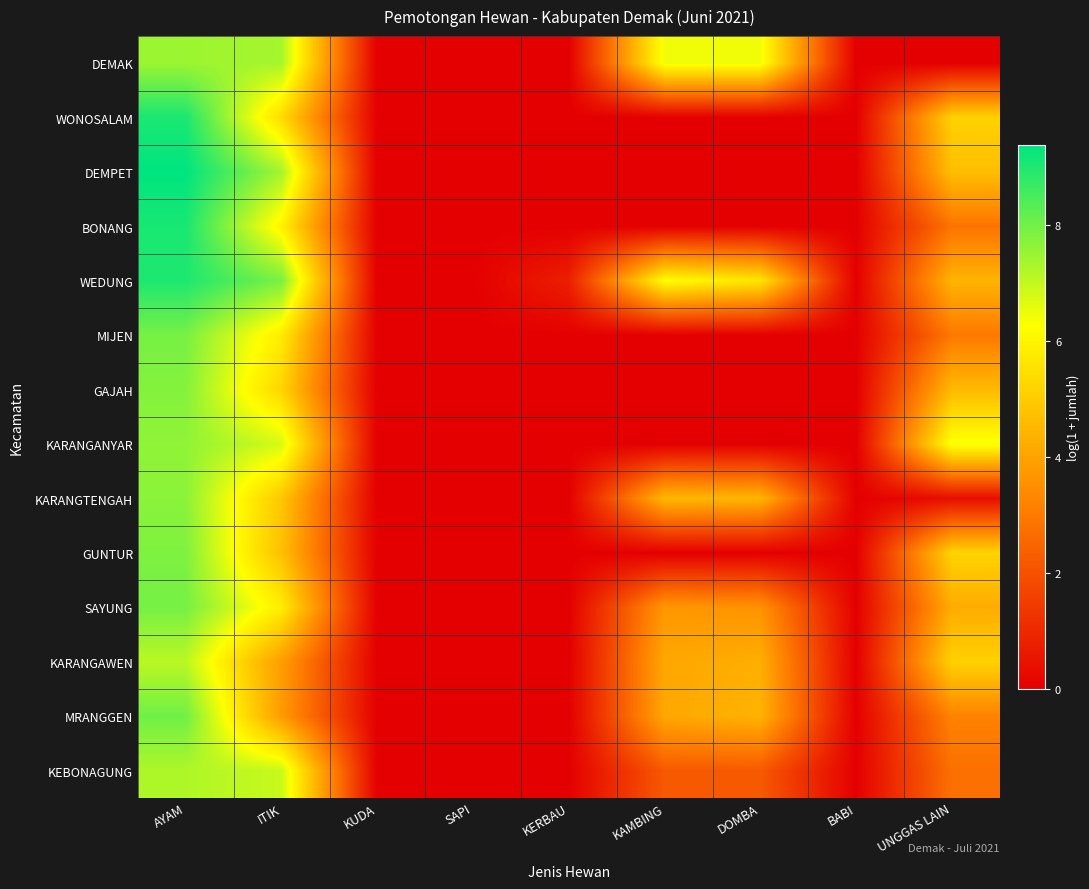

Which series has the largest total across all categories?

WEDUNG